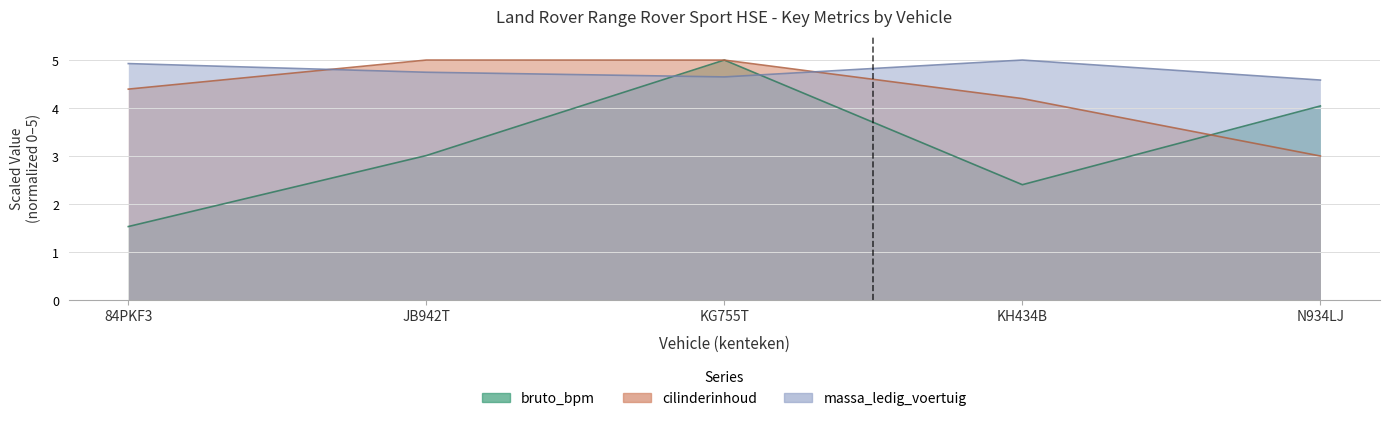

Where do massa_ledig_voertuig and bruto_bpm first cross each other?

JB942T and KG755T